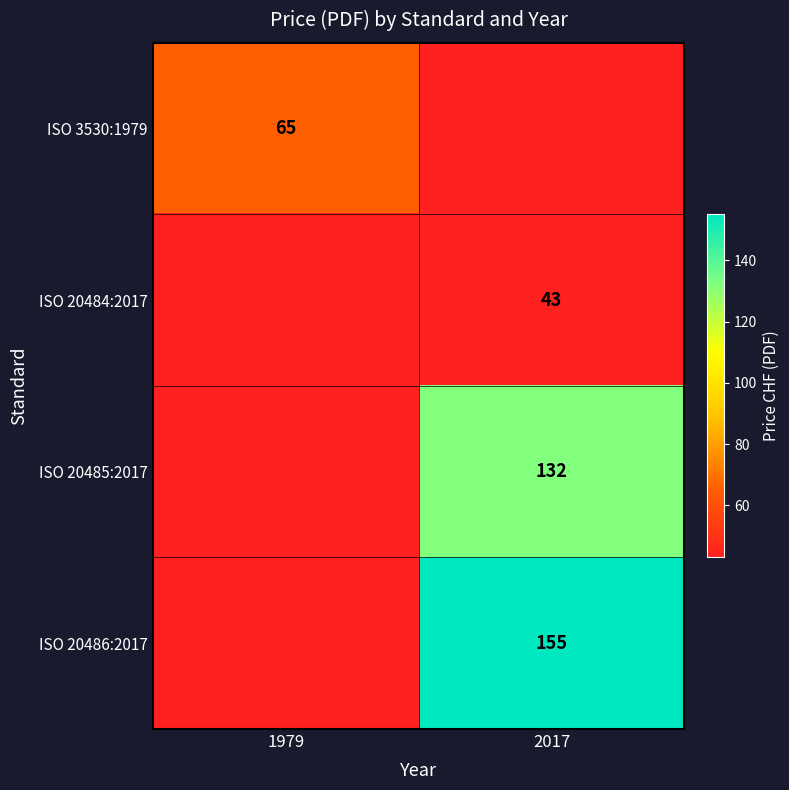

Is the value of ISO 20484:2017 at 2017 greater than the value of ISO 20486:2017 at 2017?

No